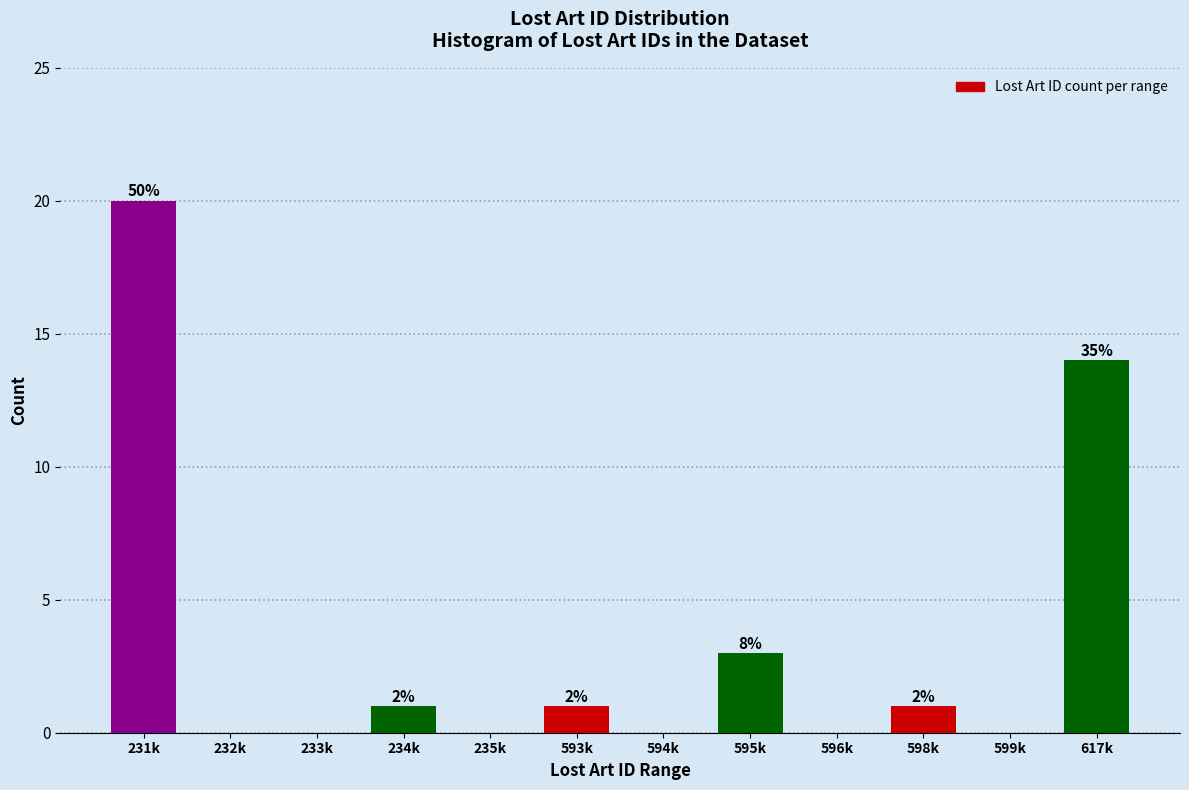

Are the bars horizontal?

No